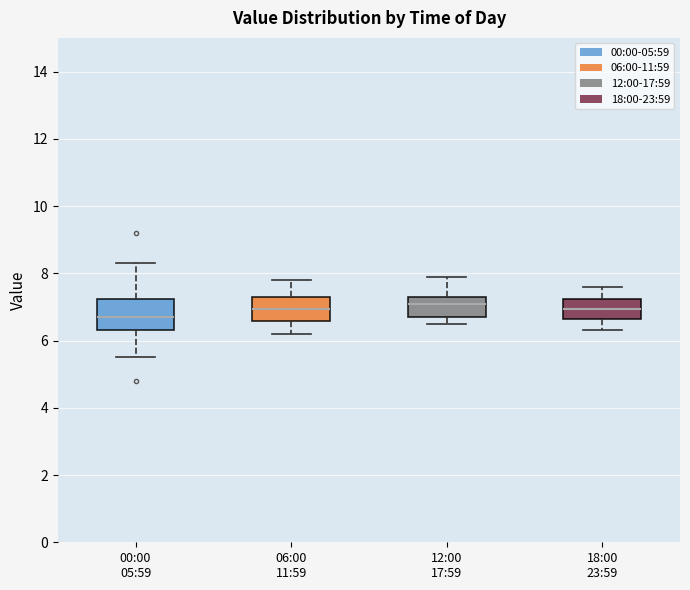

Where is the upper edge of the box for 06:00 11:59 on the y-axis? The values are not printed on the chart, so give them approximately, as read against the axis.

7.4